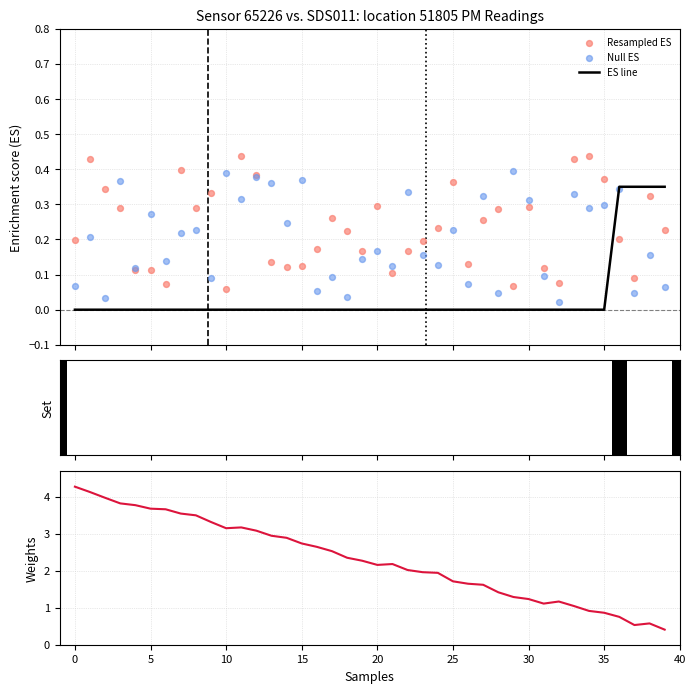

Which series has the widest spread of Y values?

Weights